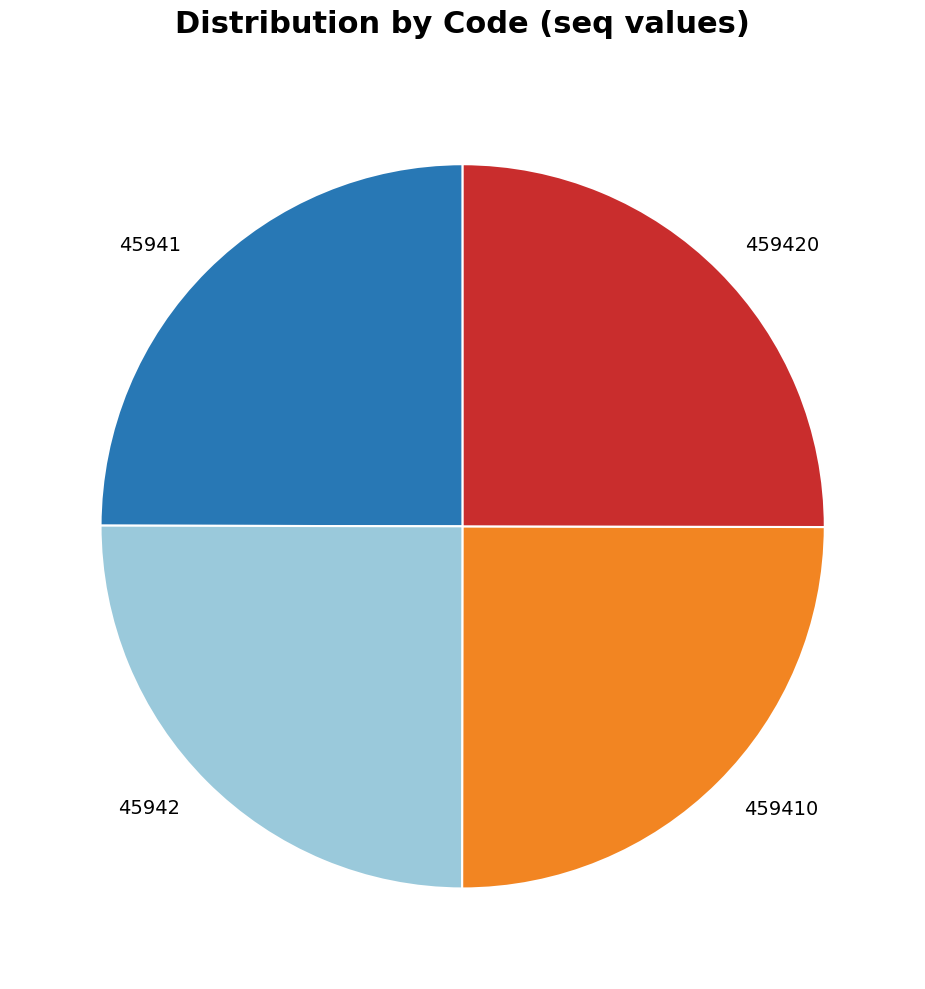

Approximately how many times larger is the value at 45941 compared to 45942?

1.0